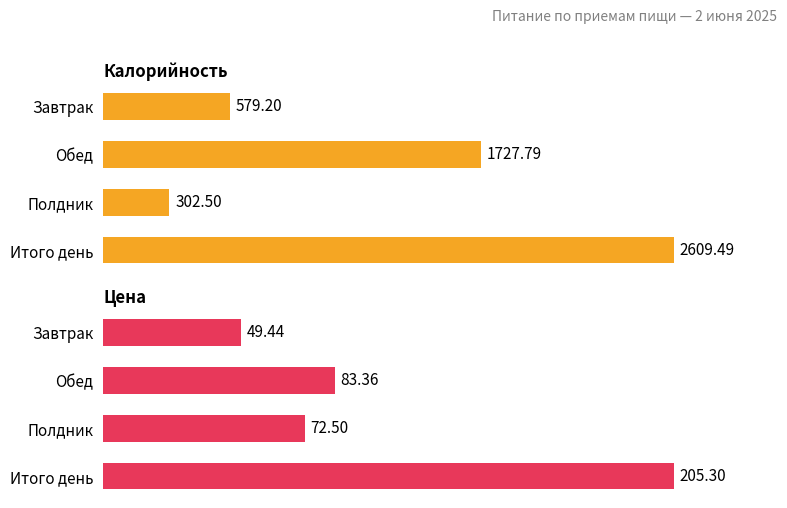

Which series has the largest range (max minus min)?

Калорийность